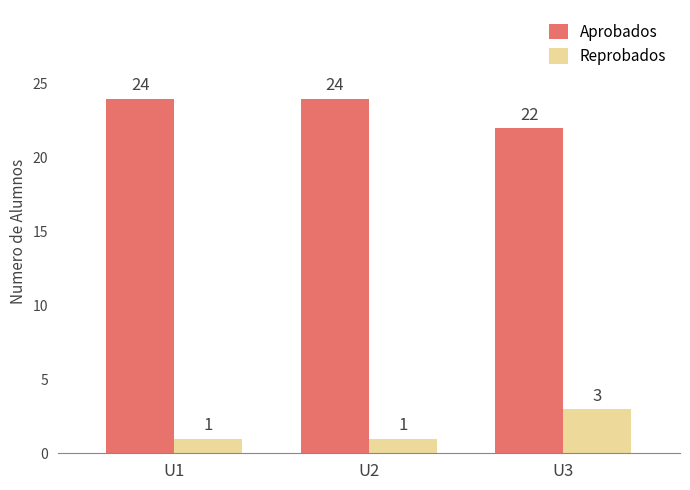

Reading right to left, transcribe all the data shown in this chart.

Aprobados: 22	24	24
Reprobados: 3	1	1